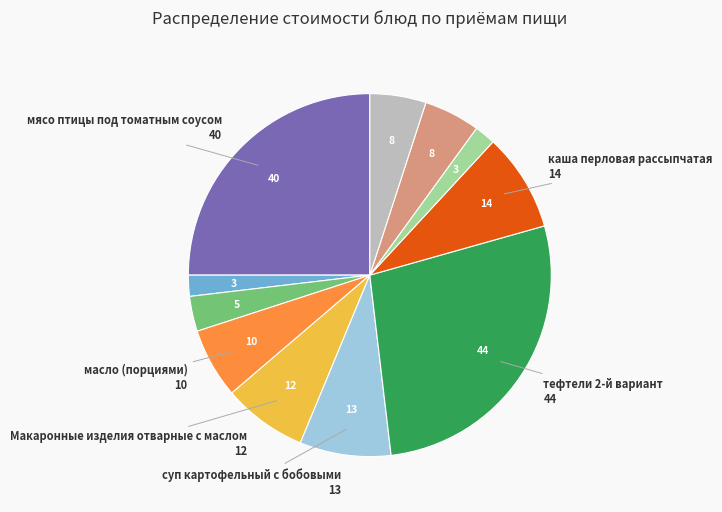

Is there any slice that represents more than half of the pie?

No